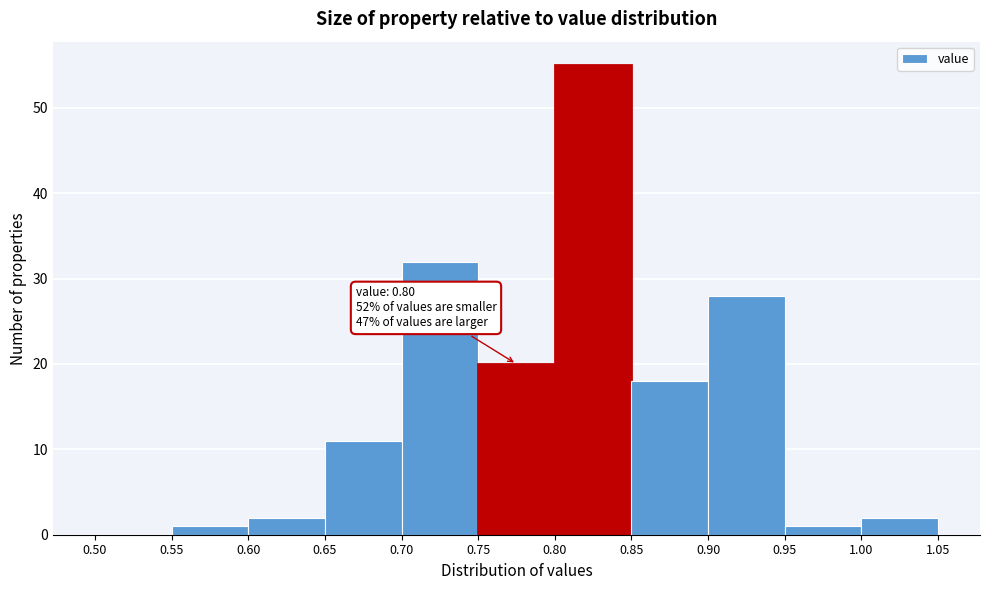

Over which range of the x-axis is the bar tallest?

0.80 to 0.85